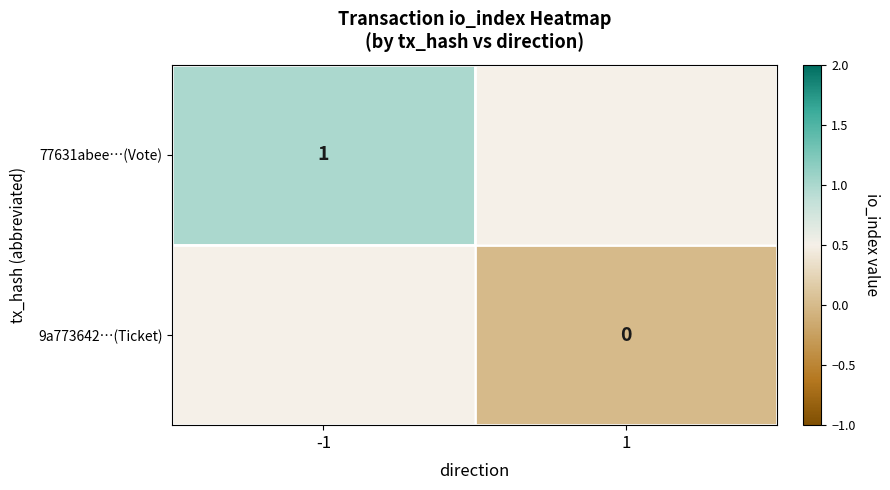

The 77631abee…(Vote) series shows 1 at -1. True or false?

True